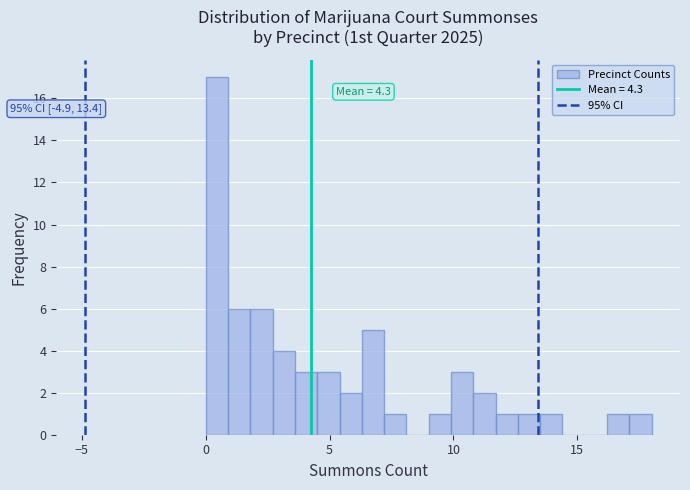

Read against the x-axis, roughly where is the centre of the tallest bar?

0.5